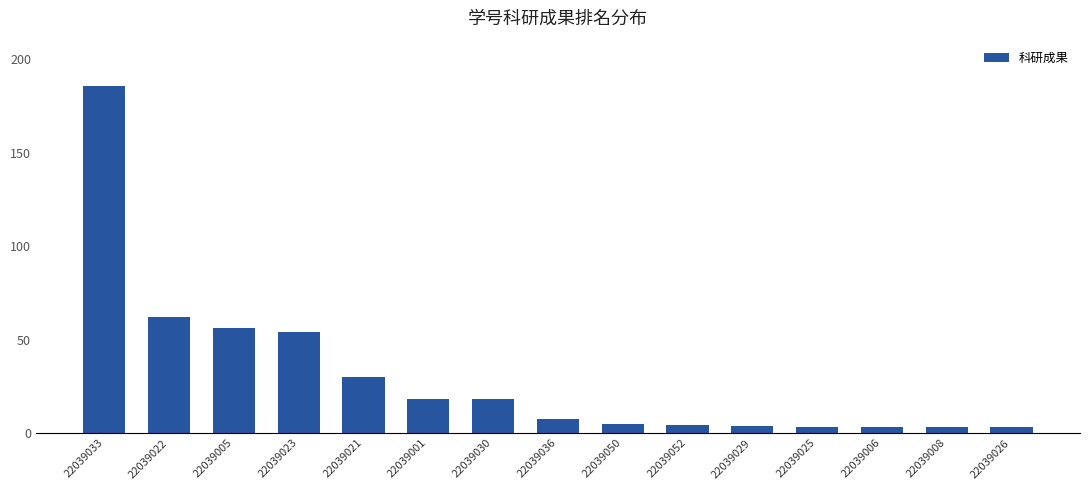

What is the label of the 5th bar from the left?

22039021